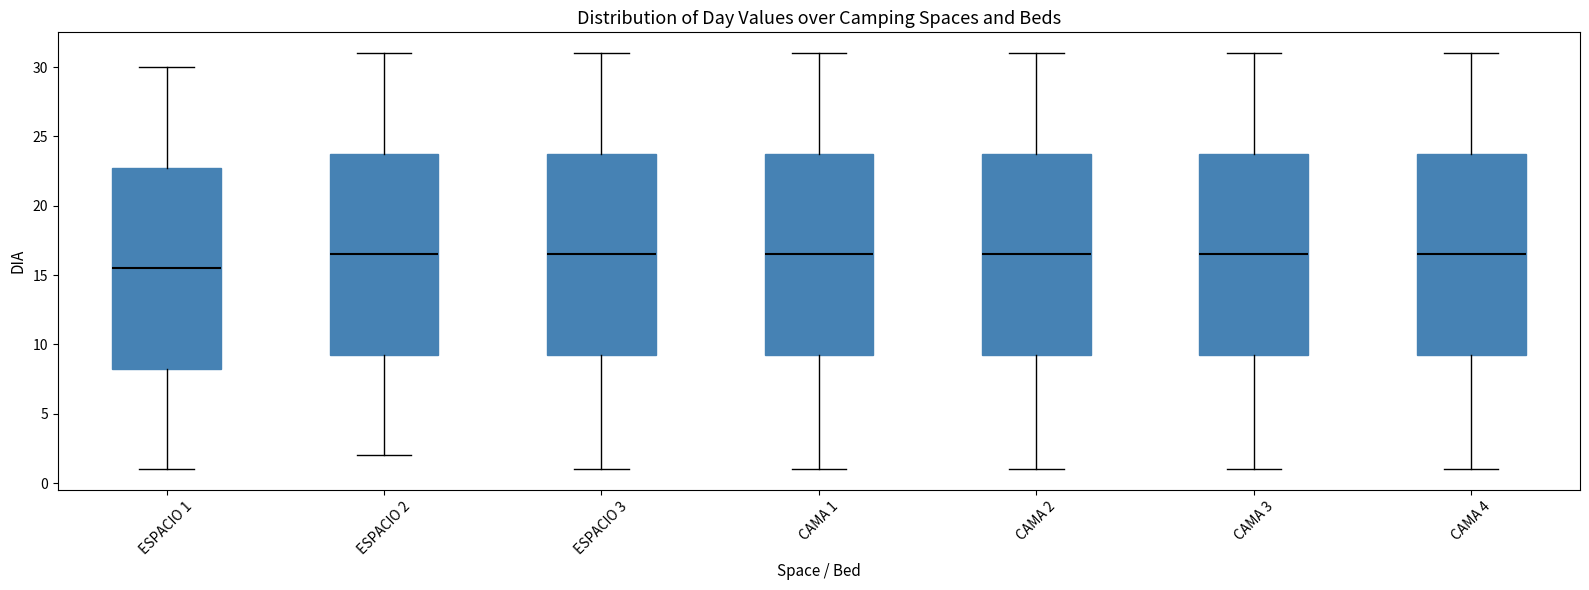

Reading left to right, read every box against the y-axis: the position of its median line, the range the box covers, and the ends of its whiskers. The values are not printed on the chart, so give them approximately, as read against the axis.

ESPACIO 1: median 15.5, box 8.5 to 23.0, whiskers 1.0 to 30.0
ESPACIO 2: median 16.5, box 9.5 to 24.0, whiskers 2.0 to 31.0
ESPACIO 3: median 16.5, box 9.5 to 24.0, whiskers 1.0 to 31.0
CAMA 1: median 16.5, box 9.5 to 24.0, whiskers 1.0 to 31.0
CAMA 2: median 16.5, box 9.5 to 24.0, whiskers 1.0 to 31.0
CAMA 3: median 16.5, box 9.5 to 24.0, whiskers 1.0 to 31.0
CAMA 4: median 16.5, box 9.5 to 24.0, whiskers 1.0 to 31.0